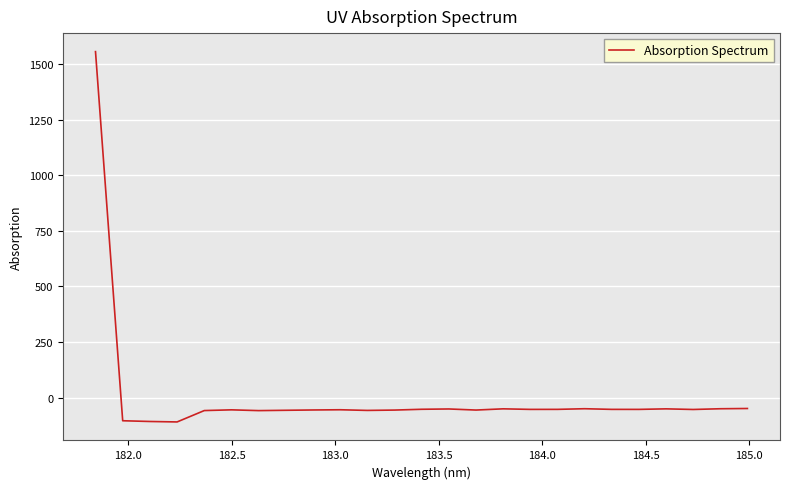

What is the minimum value shown in the chart?

-109.6